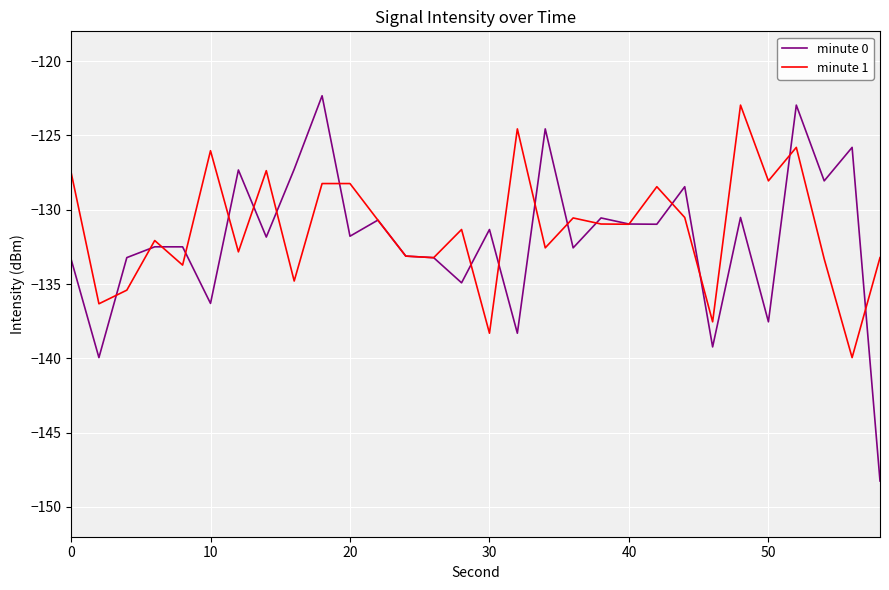

Which series has the largest range (max minus min)?

minute 0